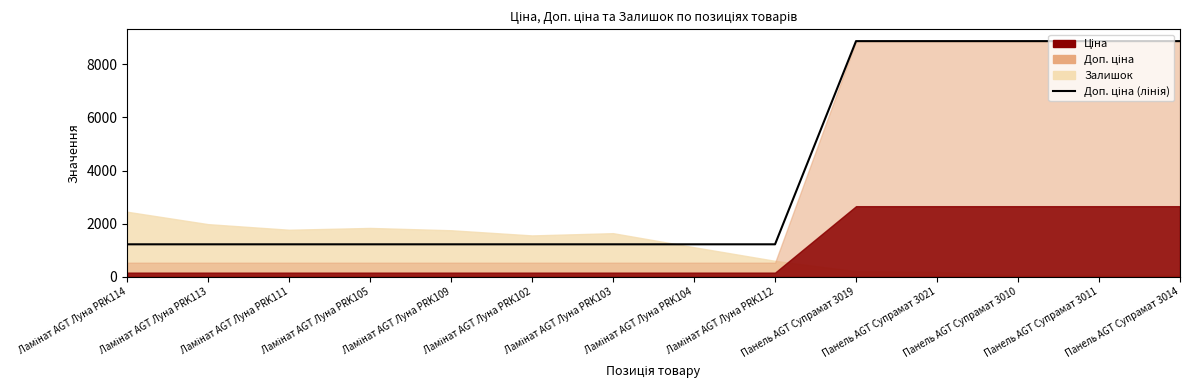

At which category does the chart reach its minimum across all series?

Ламінат AGT Луна PRK114